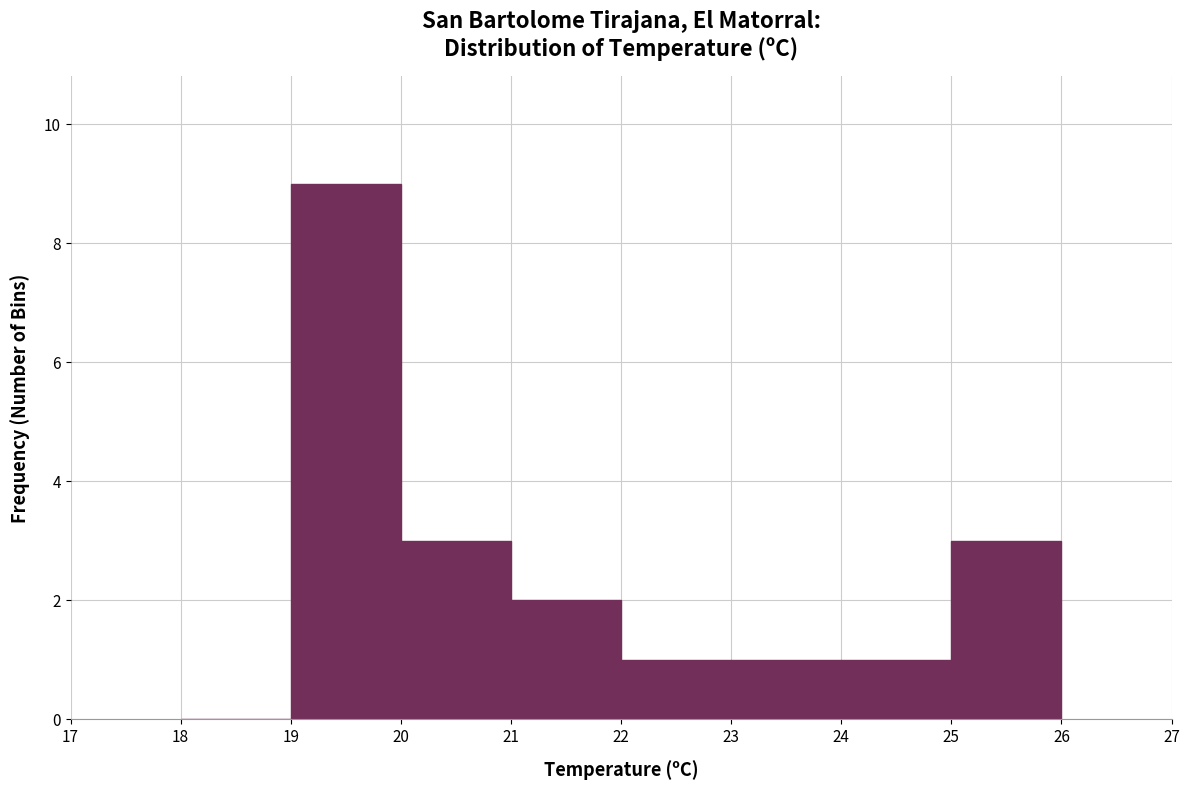

Reading left to right, list every bar in this chart as the range it spans on the x-axis followed by its height. The values are not printed on the chart, so give them approximately, as read against the axis.

18 to 19: 0
19 to 20: 9
20 to 21: 3
21 to 22: 2
22 to 23: 1
23 to 24: 1
24 to 25: 1
25 to 26: 3